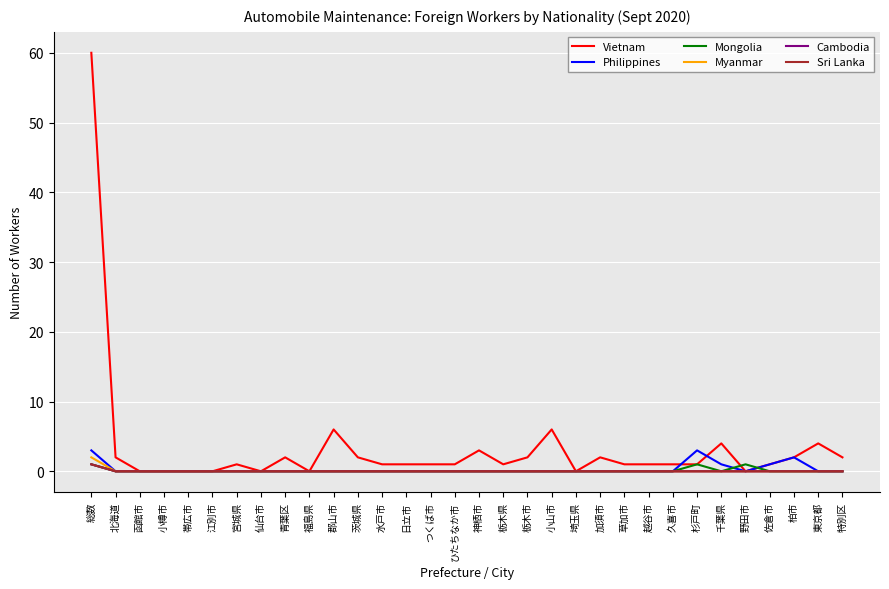

Reading left to right, what are all the values shown in this chart?

Vietnam: 総数=60	北海道=2	函館市=0	小樽市=0	帯広市=0	江別市=0	宮城県=1	仙台市=0	青葉区=2	福島県=0	郡山市=6	茨城県=2	水戸市=1	日立市=1	つくば市=1	ひたちなか市=1	神栖市=3	栃木県=1	栃木市=2	小山市=6	埼玉県=0	加須市=2	草加市=1	越谷市=1	久喜市=1	杉戸町=1	千葉県=4	野田市=0	佐倉市=1	柏市=2	東京都=4	特別区=2
Philippines: 総数=3	北海道=0	函館市=0	小樽市=0	帯広市=0	江別市=0	宮城県=0	仙台市=0	青葉区=0	福島県=0	郡山市=0	茨城県=0	水戸市=0	日立市=0	つくば市=0	ひたちなか市=0	神栖市=0	栃木県=0	栃木市=0	小山市=0	埼玉県=0	加須市=0	草加市=0	越谷市=0	久喜市=0	杉戸町=3	千葉県=1	野田市=0	佐倉市=1	柏市=2	東京都=0	特別区=0
Mongolia: 総数=1	北海道=0	函館市=0	小樽市=0	帯広市=0	江別市=0	宮城県=0	仙台市=0	青葉区=0	福島県=0	郡山市=0	茨城県=0	水戸市=0	日立市=0	つくば市=0	ひたちなか市=0	神栖市=0	栃木県=0	栃木市=0	小山市=0	埼玉県=0	加須市=0	草加市=0	越谷市=0	久喜市=0	杉戸町=1	千葉県=0	野田市=1	佐倉市=0	柏市=0	東京都=0	特別区=0
Myanmar: 総数=2	北海道=0	函館市=0	小樽市=0	帯広市=0	江別市=0	宮城県=0	仙台市=0	青葉区=0	福島県=0	郡山市=0	茨城県=0	水戸市=0	日立市=0	つくば市=0	ひたちなか市=0	神栖市=0	栃木県=0	栃木市=0	小山市=0	埼玉県=0	加須市=0	草加市=0	越谷市=0	久喜市=0	杉戸町=0	千葉県=0	野田市=0	佐倉市=0	柏市=0	東京都=0	特別区=0
Cambodia: 総数=1	北海道=0	函館市=0	小樽市=0	帯広市=0	江別市=0	宮城県=0	仙台市=0	青葉区=0	福島県=0	郡山市=0	茨城県=0	水戸市=0	日立市=0	つくば市=0	ひたちなか市=0	神栖市=0	栃木県=0	栃木市=0	小山市=0	埼玉県=0	加須市=0	草加市=0	越谷市=0	久喜市=0	杉戸町=0	千葉県=0	野田市=0	佐倉市=0	柏市=0	東京都=0	特別区=0
Sri Lanka: 総数=1	北海道=0	函館市=0	小樽市=0	帯広市=0	江別市=0	宮城県=0	仙台市=0	青葉区=0	福島県=0	郡山市=0	茨城県=0	水戸市=0	日立市=0	つくば市=0	ひたちなか市=0	神栖市=0	栃木県=0	栃木市=0	小山市=0	埼玉県=0	加須市=0	草加市=0	越谷市=0	久喜市=0	杉戸町=0	千葉県=0	野田市=0	佐倉市=0	柏市=0	東京都=0	特別区=0